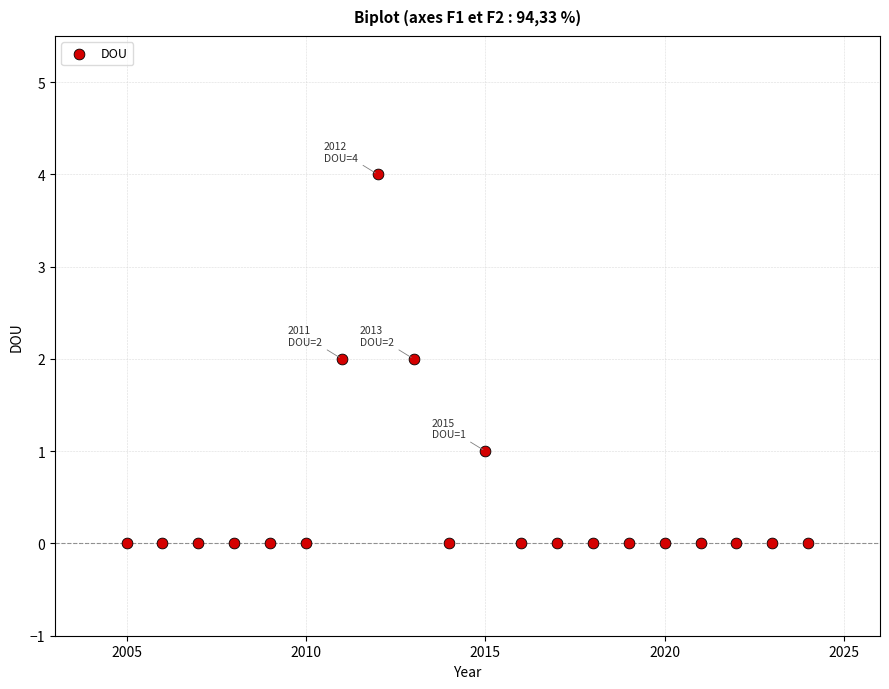

What is the range of X values (max minus min)?

19